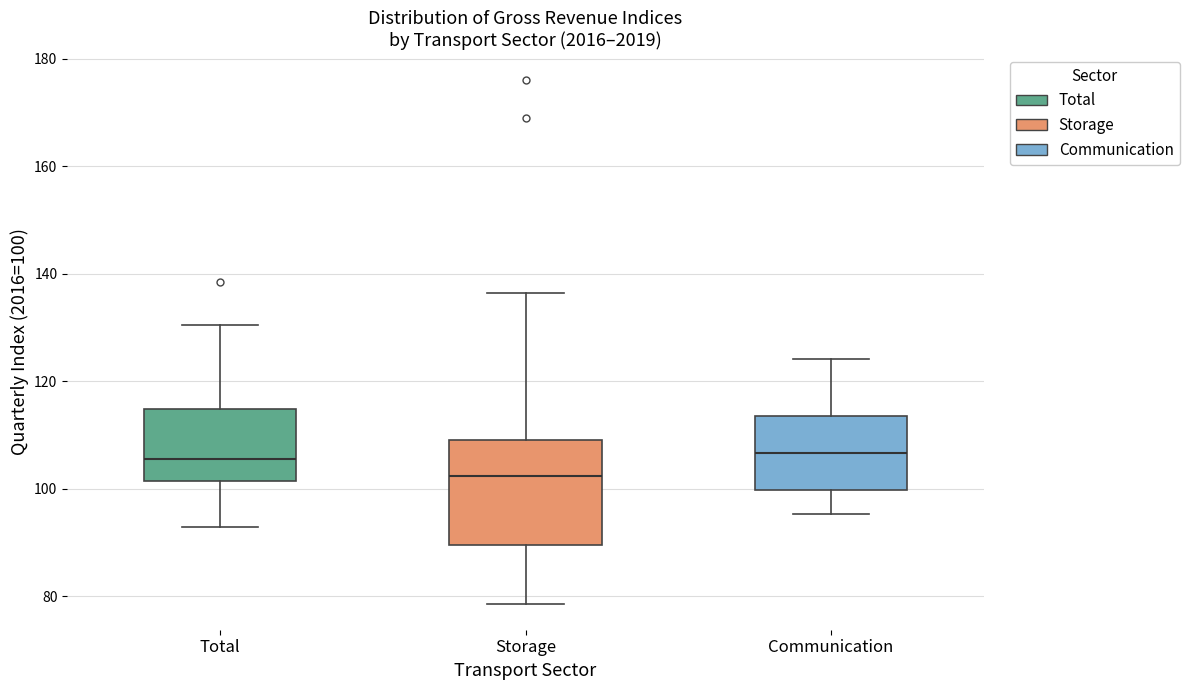

Which box is the tallest, from its lower edge to its upper edge?

Storage